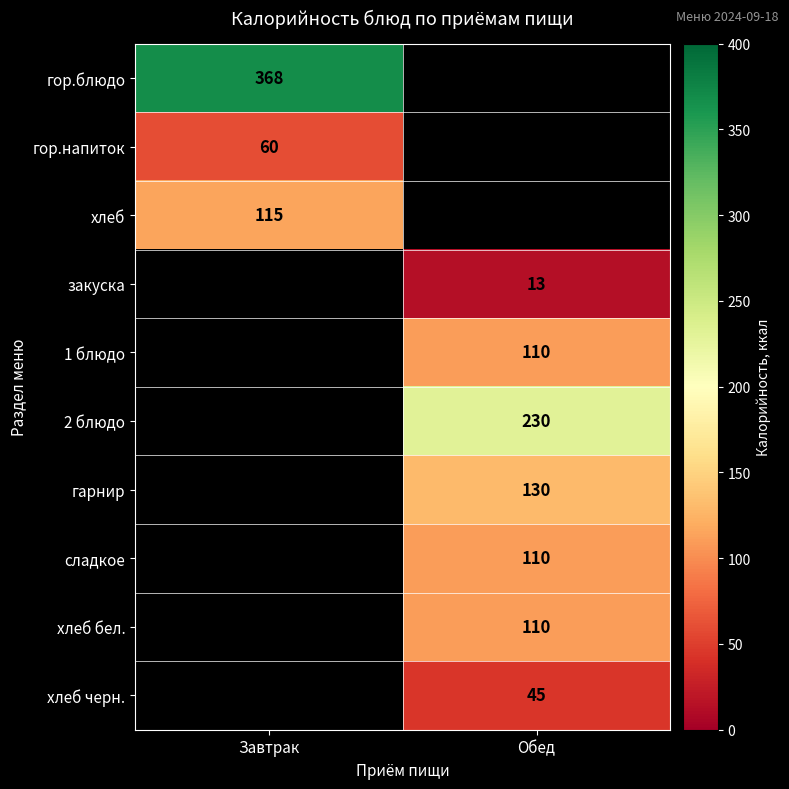

Is it true that закуска equals 19 at Обед?

False